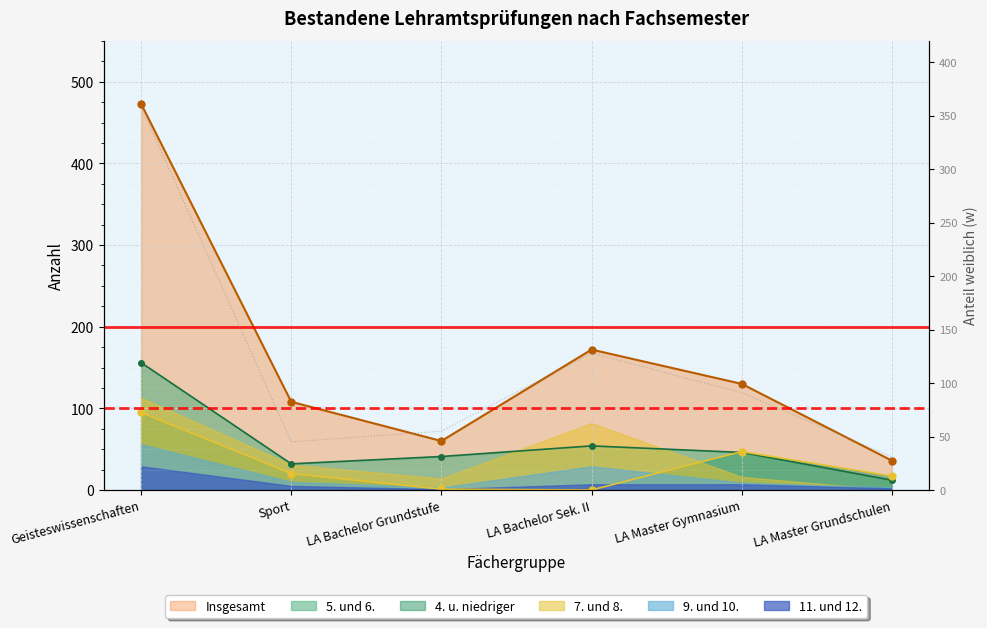

What is the difference between the 5. und 6. values at LA Master Grundschulen and LA Master Gymnasium?

34